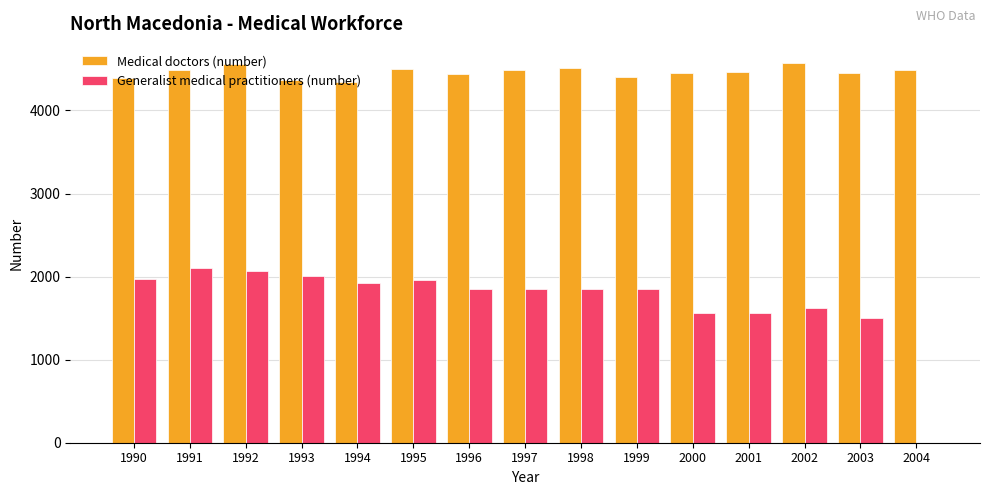

Are the bars horizontal?

No